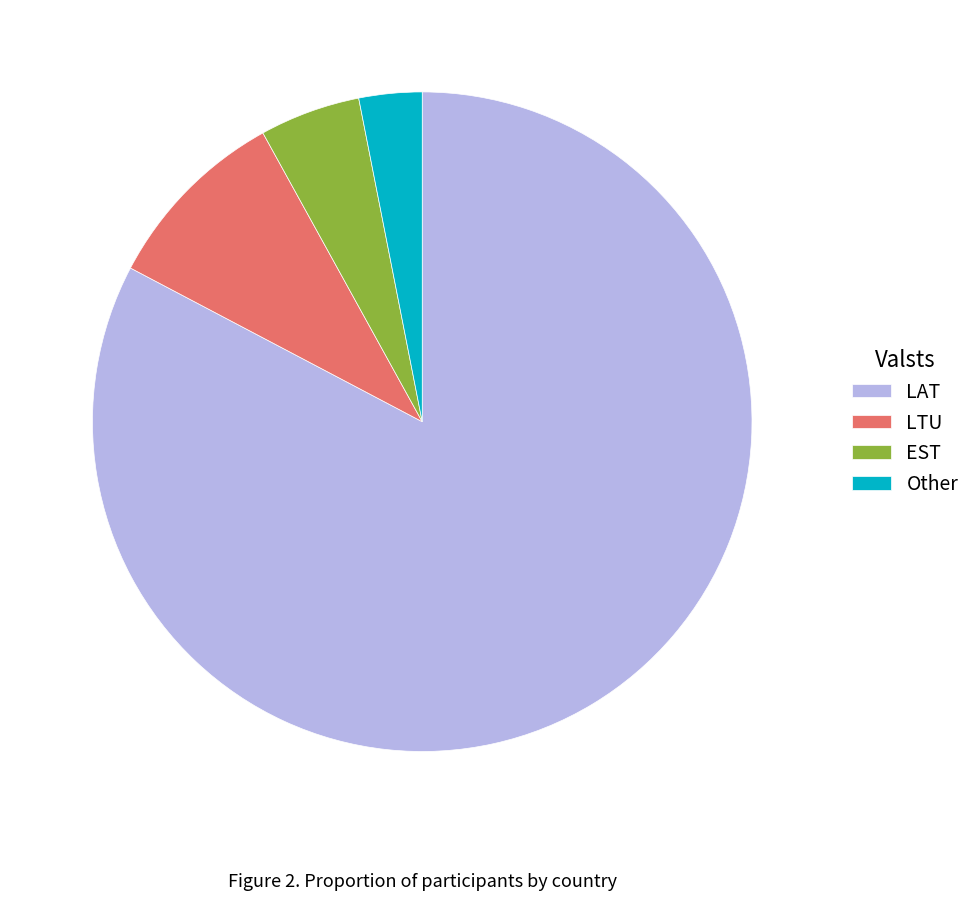

Is the sum of EST and LTU greater than half?

No